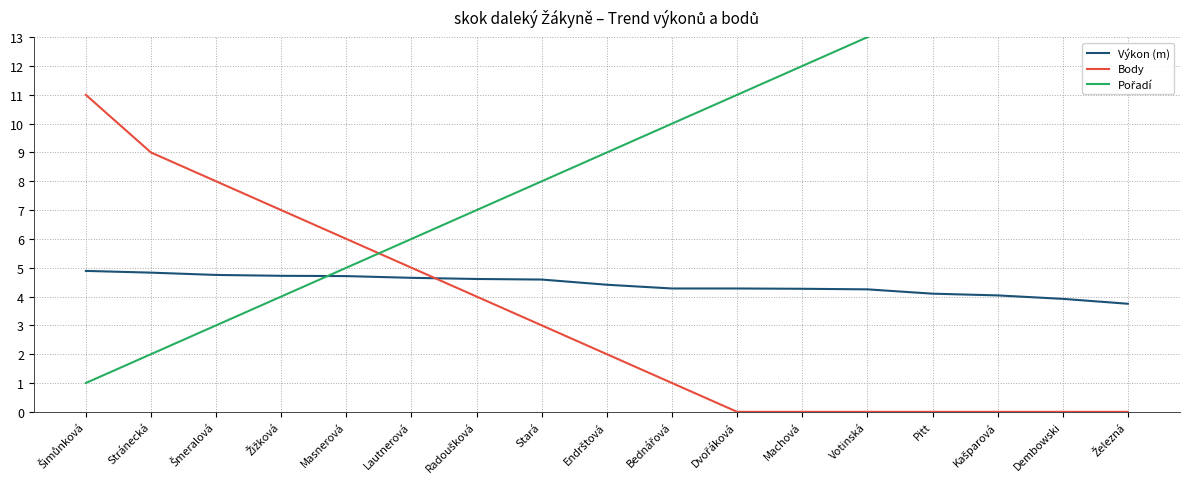

How many lines are shown in the chart?

3